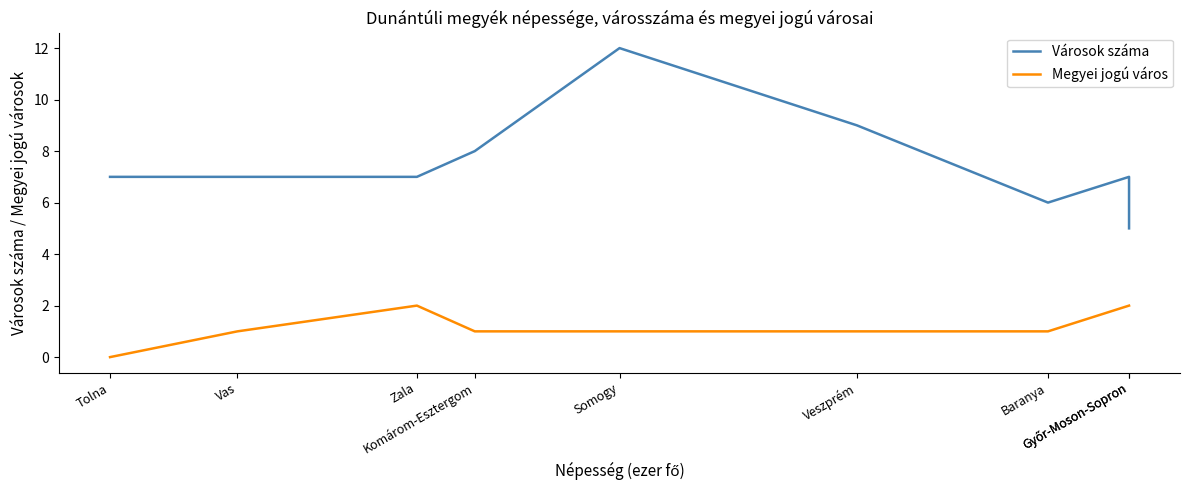

Read the Városok száma value at Baranya.

6